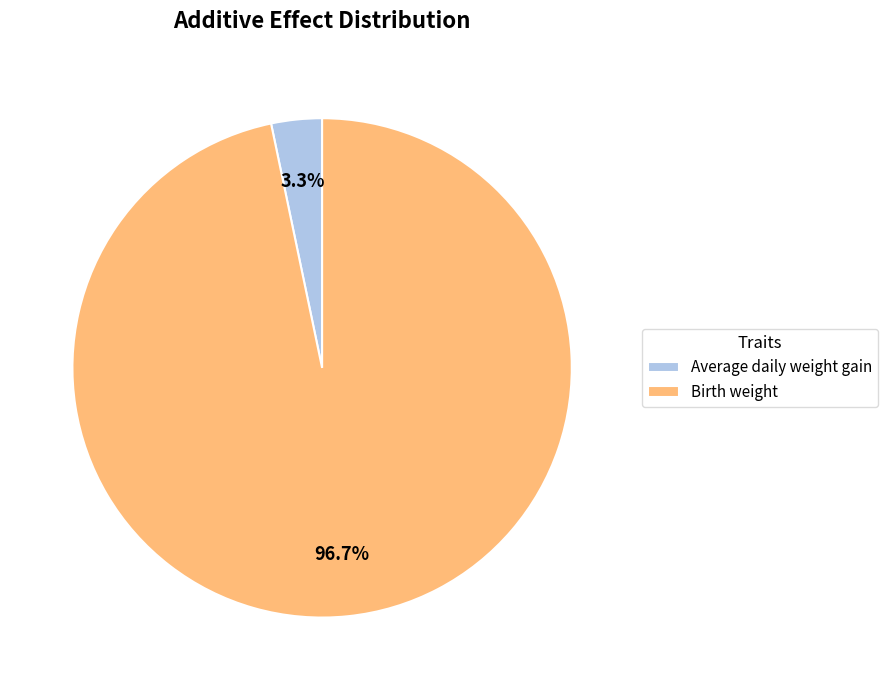

To the nearest percent, what is the difference between the Average daily weight gain and Birth weight slice percentages?

93%